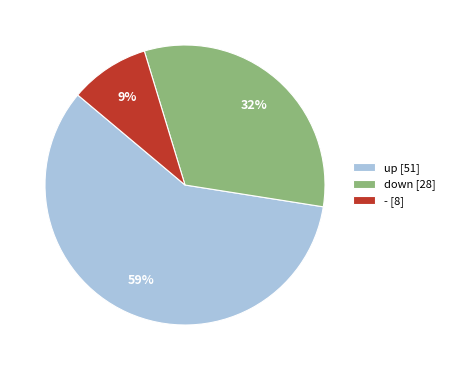

Which category has the smallest portion of the pie?

- [8]